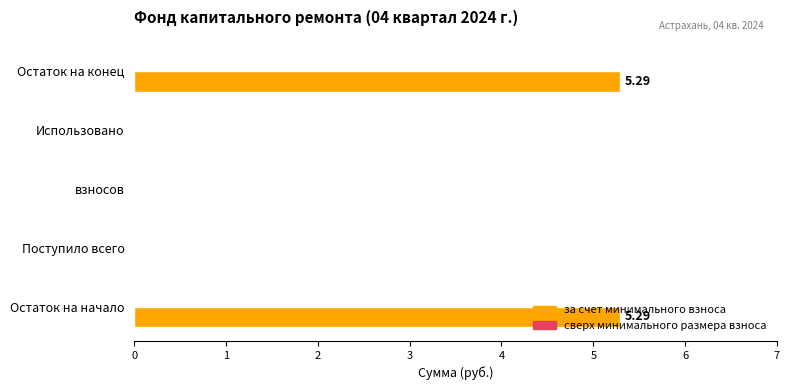

What is the sum of the values at взносов and Остаток на конец?

5.3